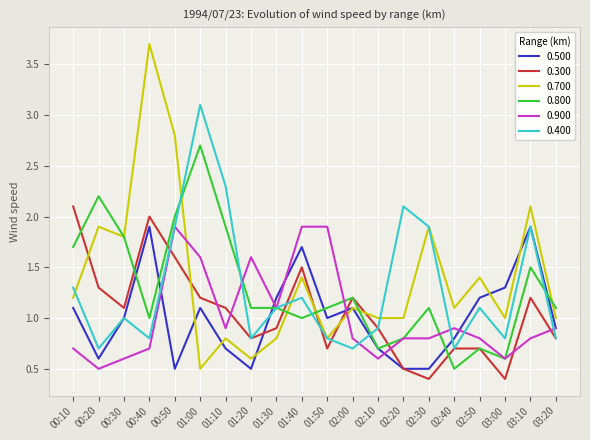

At which category is the sum across all series the highest?

00:50